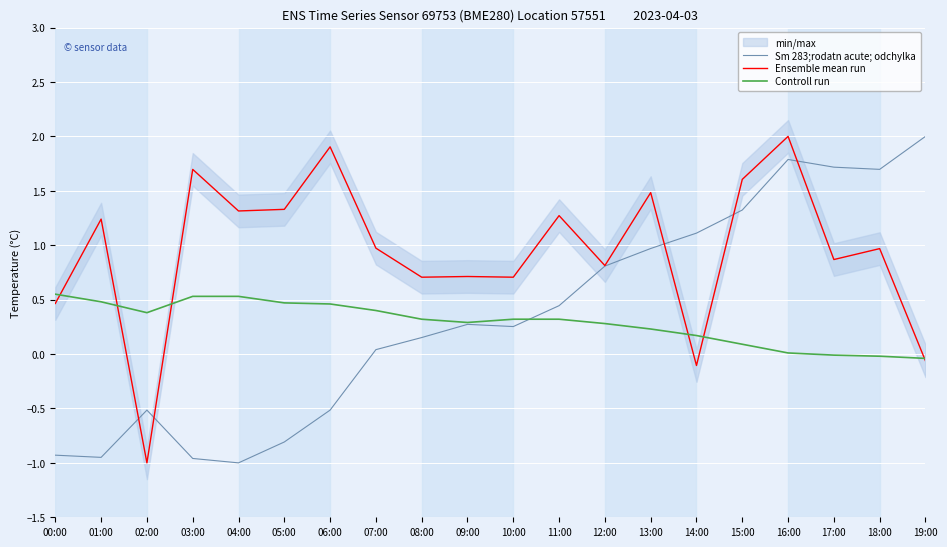

At which category does Controll run reach its first local valley?

02:00